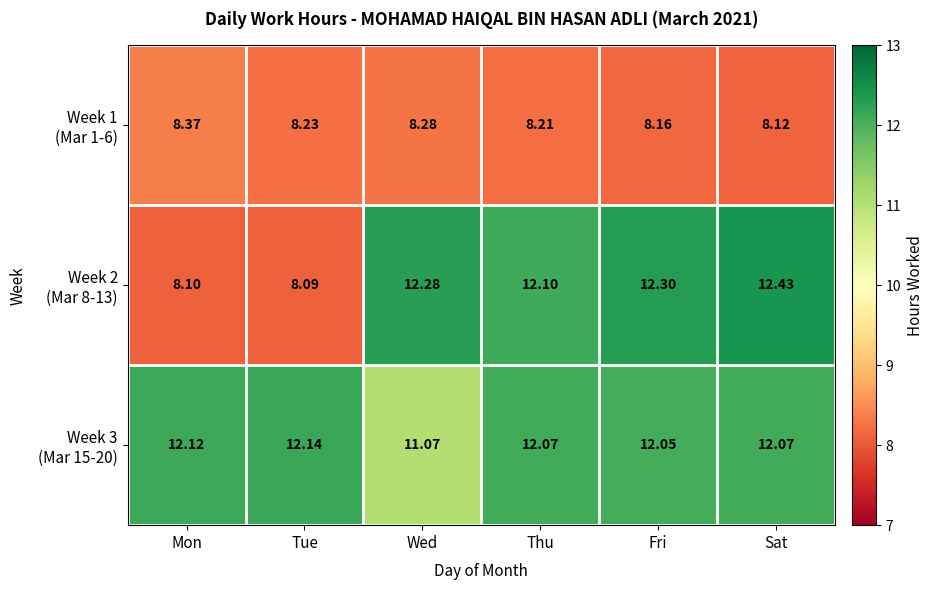

At which category does the chart reach its peak across all series?

Sat